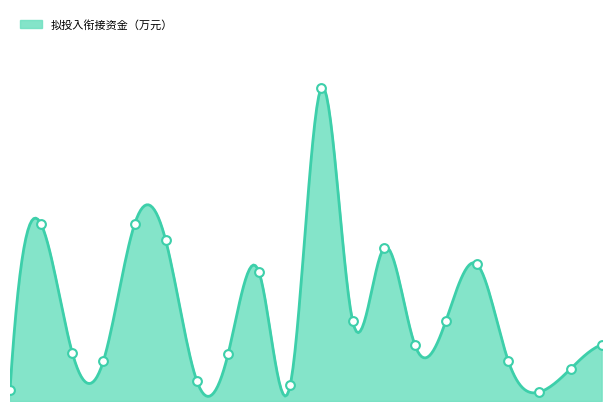

Which has a higher value, 18 or 8?

8